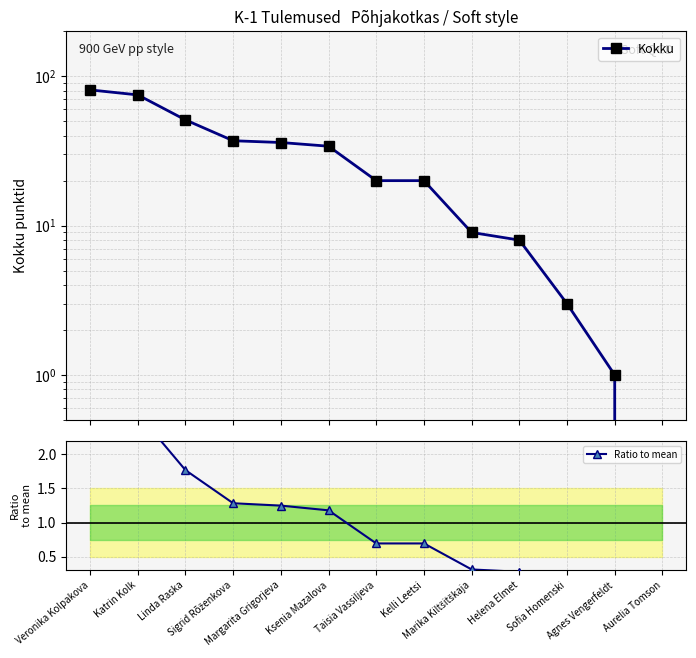

Between Kelli Leetsi and Sigrid Rõženkova, which is larger?

Sigrid Rõženkova